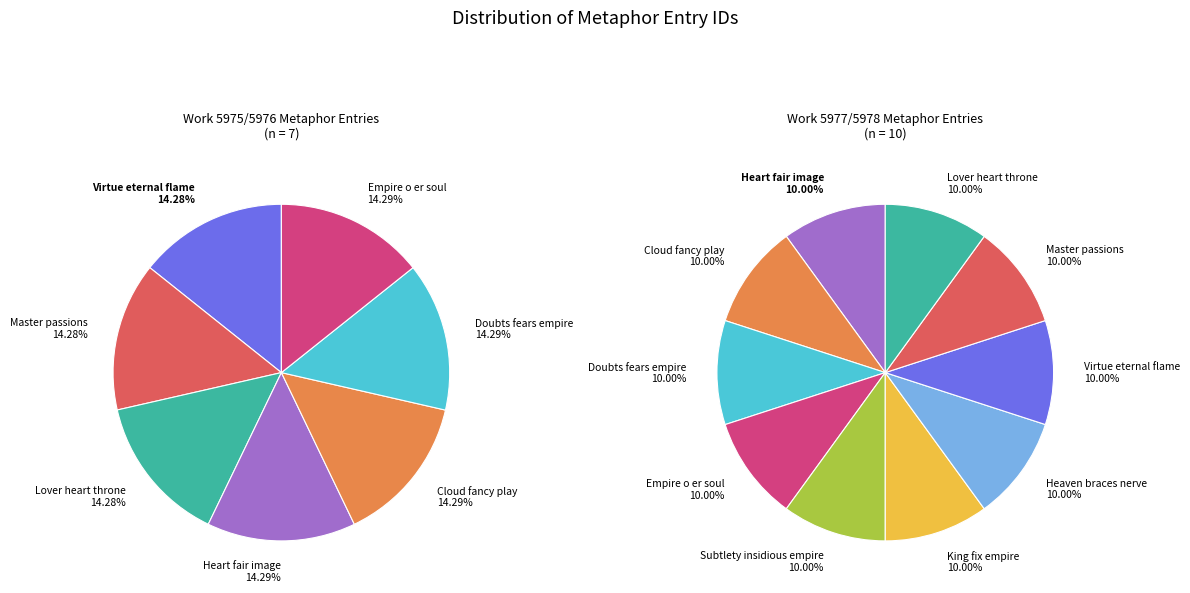

What is the smallest slice in the pie chart?

Virtue eternal flame